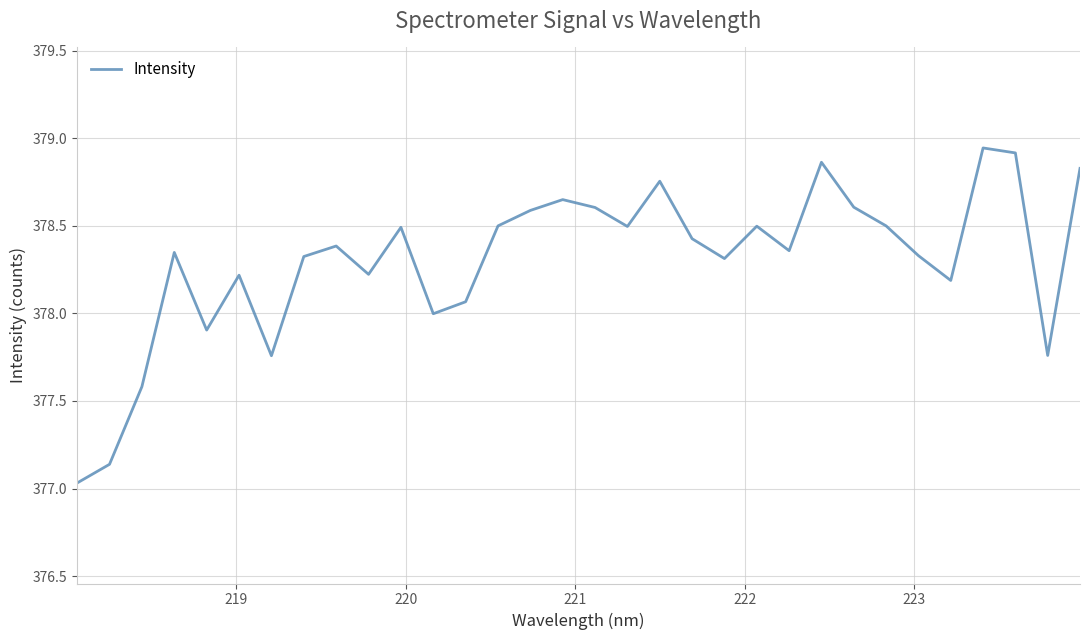

Is this an area chart (filled region under the line)?

No